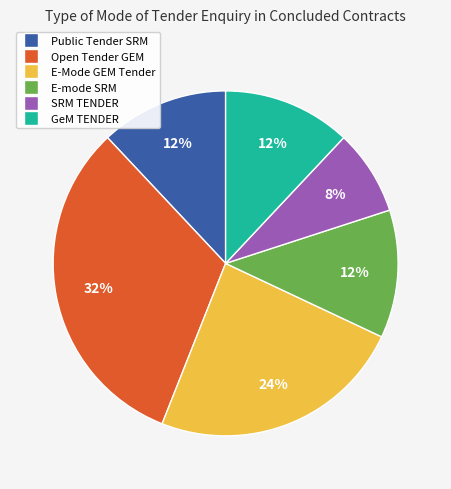

How many slices are in this pie chart?

6